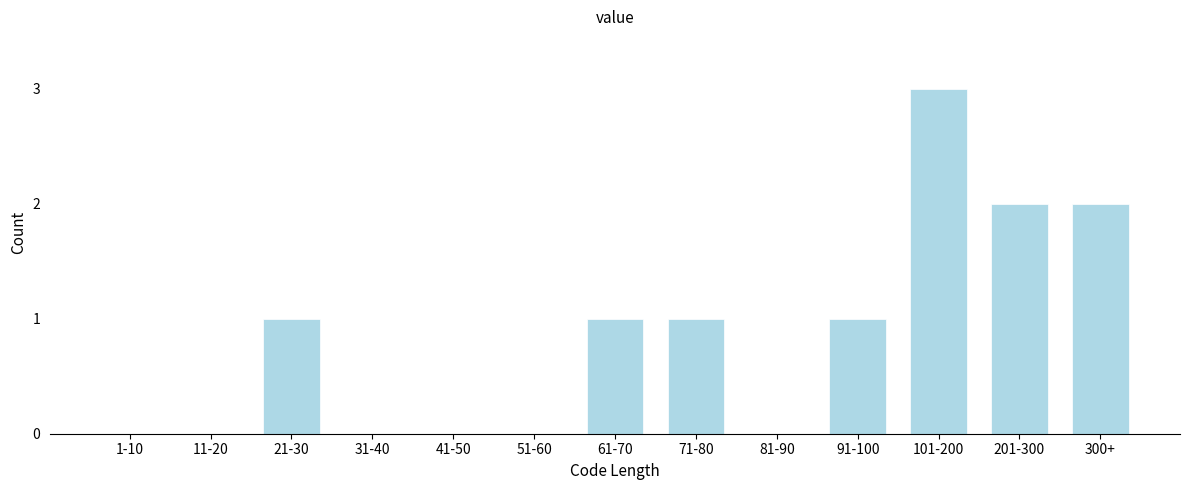

Reading right to left, list all the values displayed in this chart.

300+=2	201-300=2	101-200=3	91-100=1	81-90=0	71-80=1	61-70=1	51-60=0	41-50=0	31-40=0	21-30=1	11-20=0	1-10=0